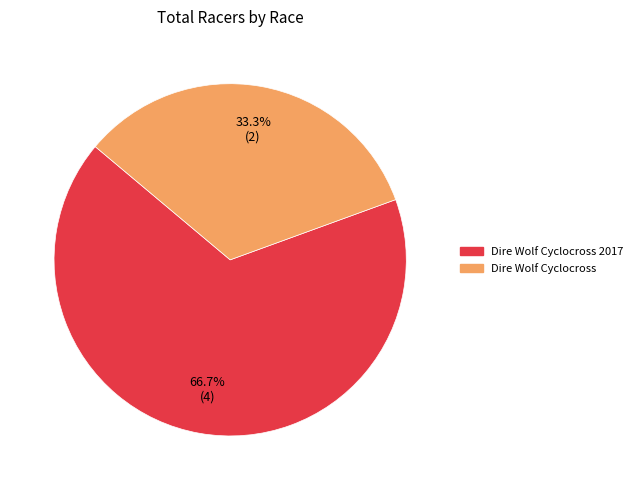

Is there any slice that represents more than half of the pie?

Yes